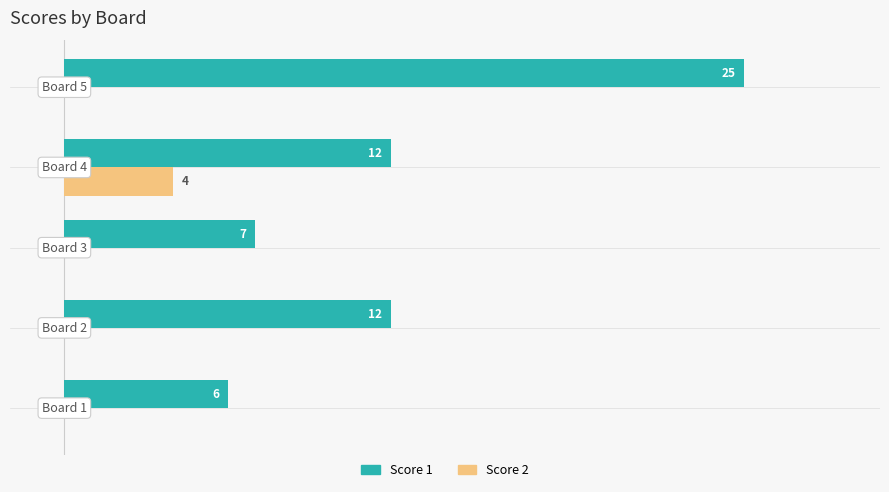

Which series has the largest total across all categories?

Score 1